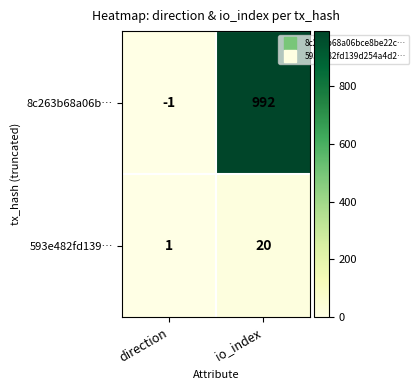

What is the sum of the 593e482fd139… values at io_index and direction?

21